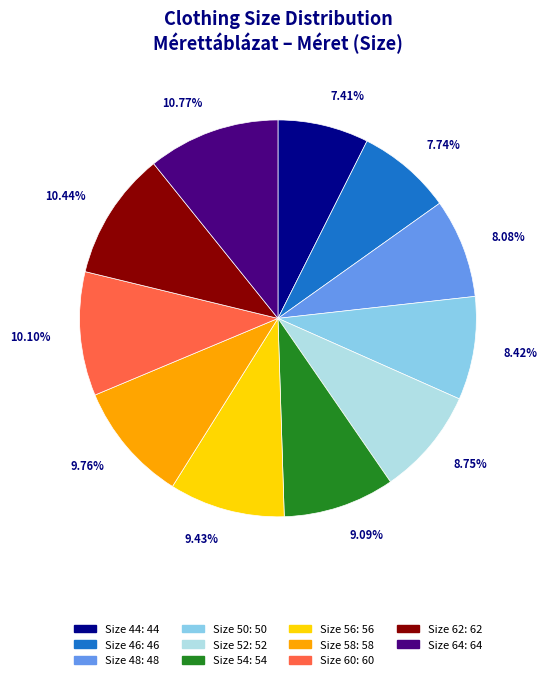

Is there any slice that represents more than half of the pie?

No